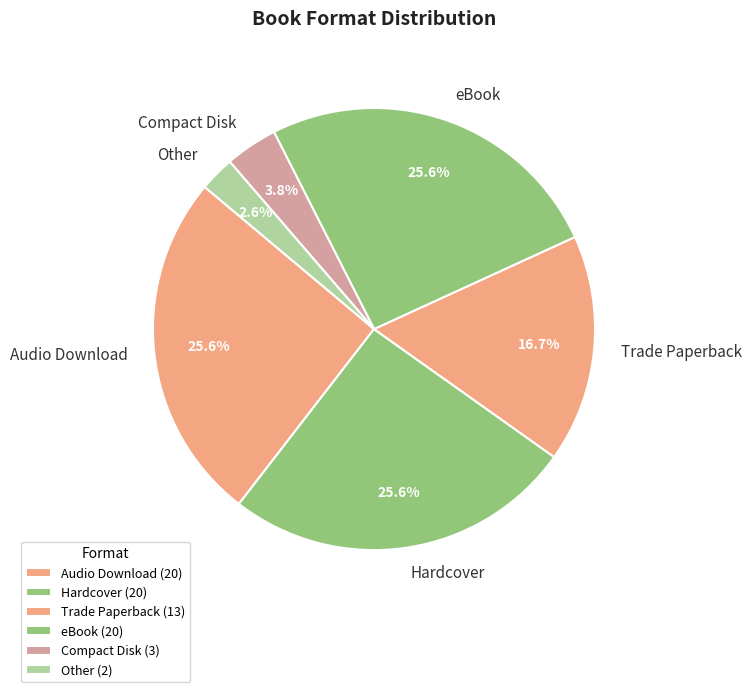

To the nearest percent, what is the average slice percentage?

17%